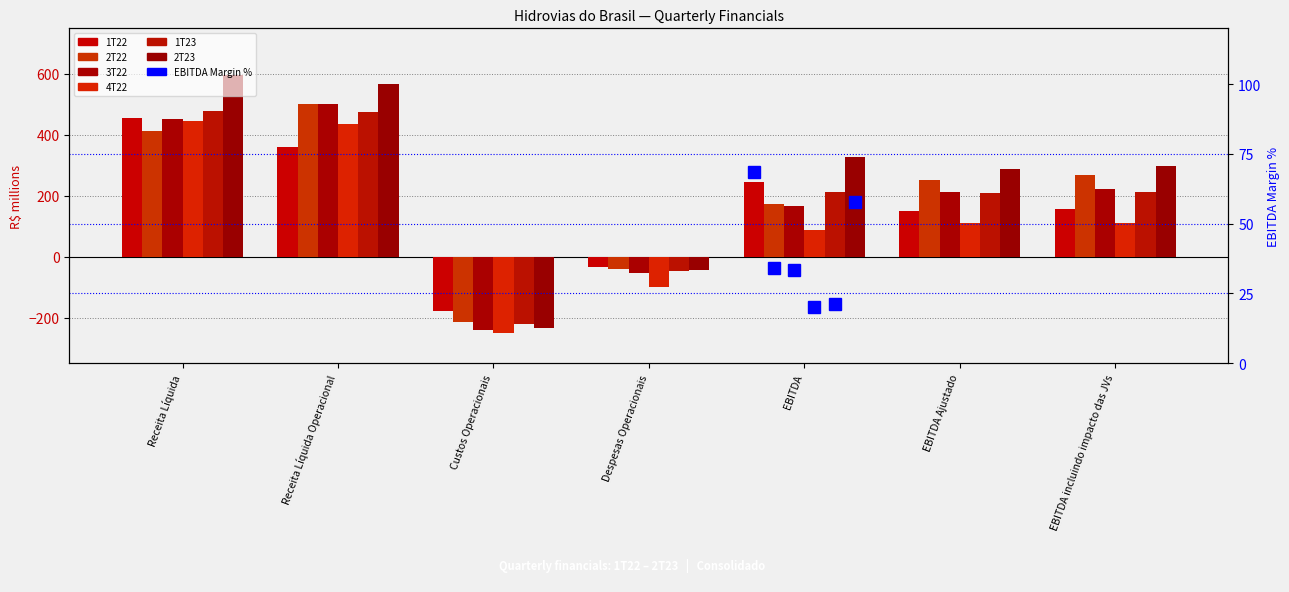

Between Custos Operacionais and EBITDA, which is larger?

EBITDA